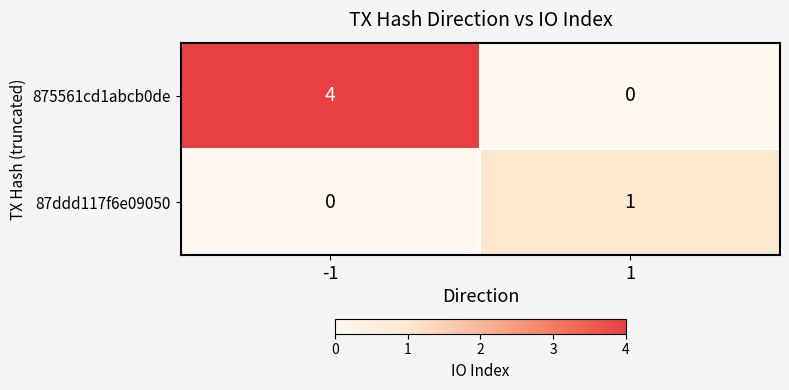

How many distinct data groups are displayed?

2